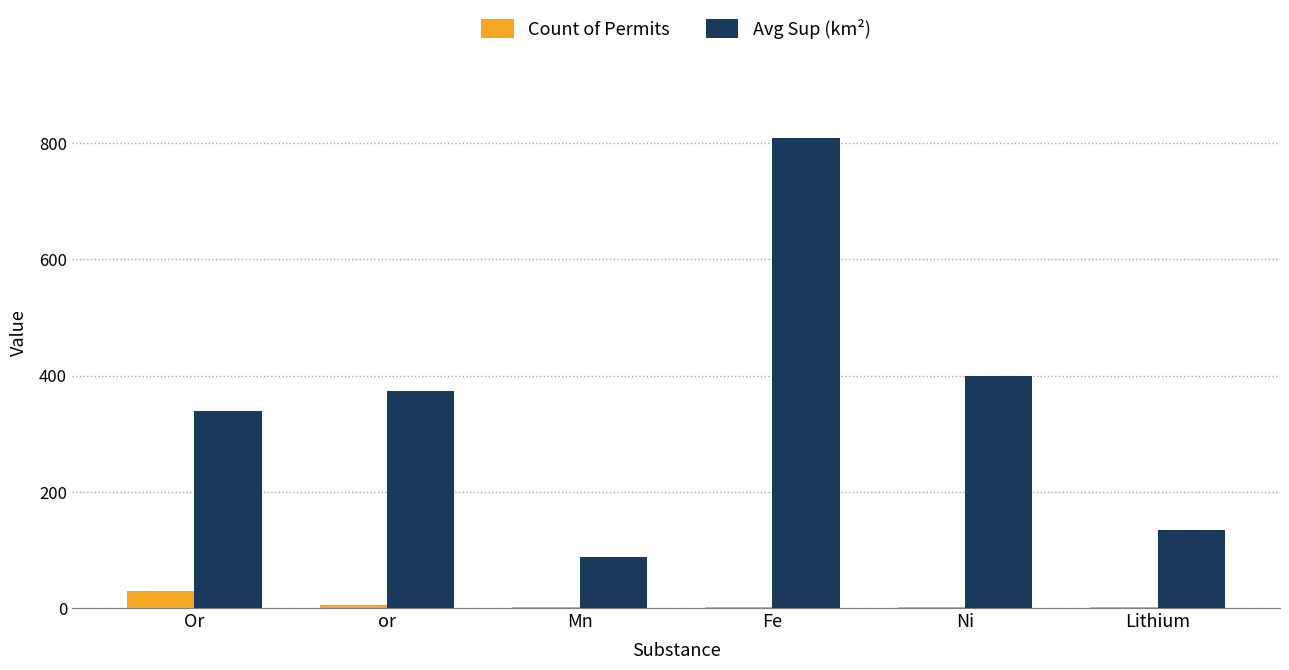

How many groups of bars are there?

6